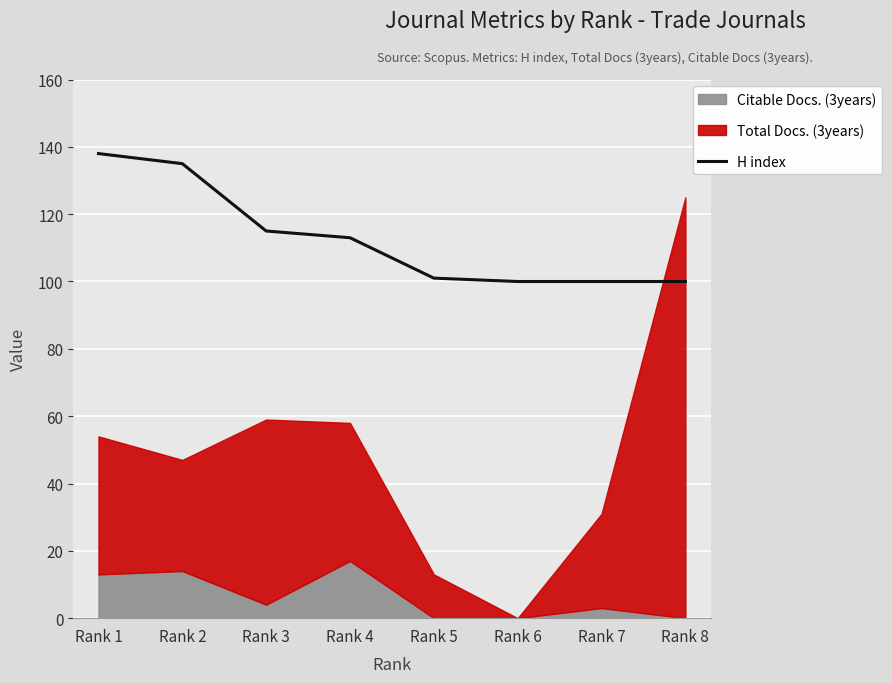

Rank the categories by value from lowest to highest.

Rank 6, Rank 7, Rank 8, Rank 5, Rank 4, Rank 3, Rank 2, Rank 1